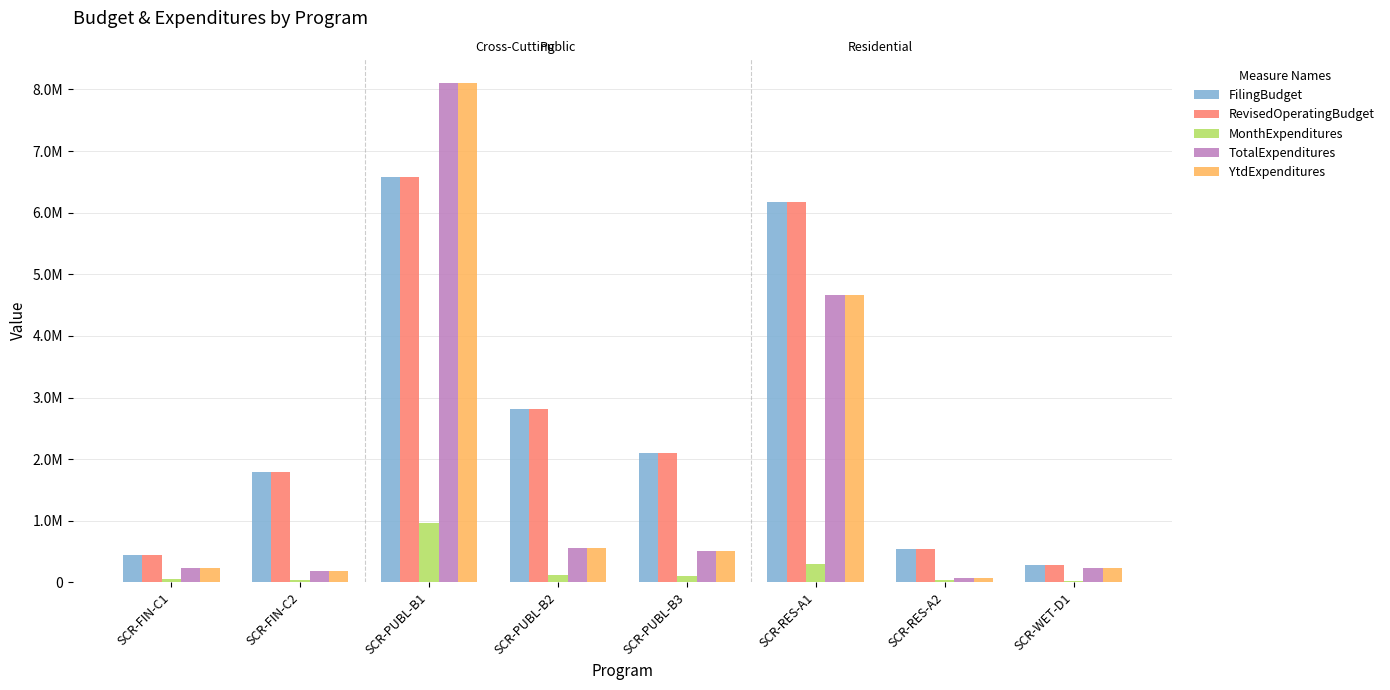

What is the approximate value of MonthExpenditures at SCR-FIN-C1, to the nearest 50?

63350